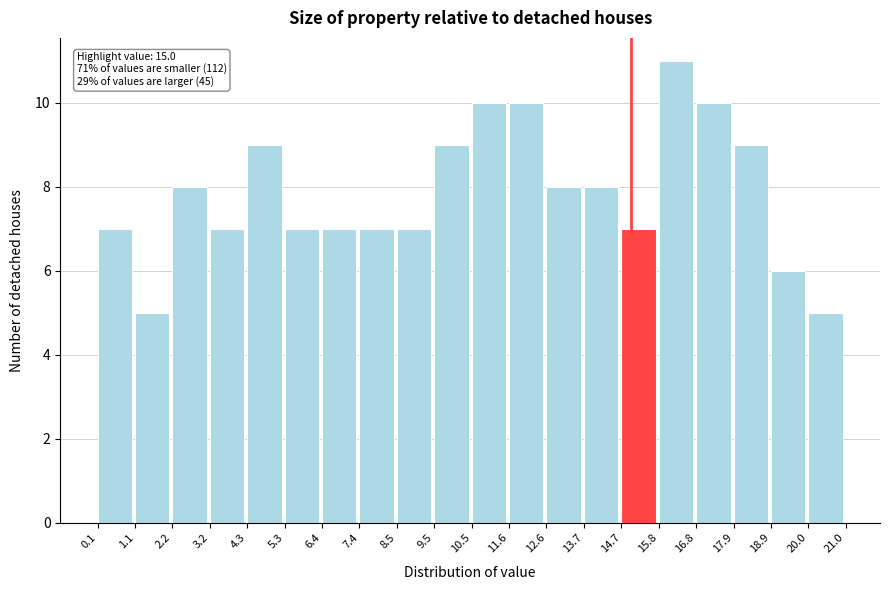

Over which range of the x-axis is the bar tallest?

15.8 to 16.8